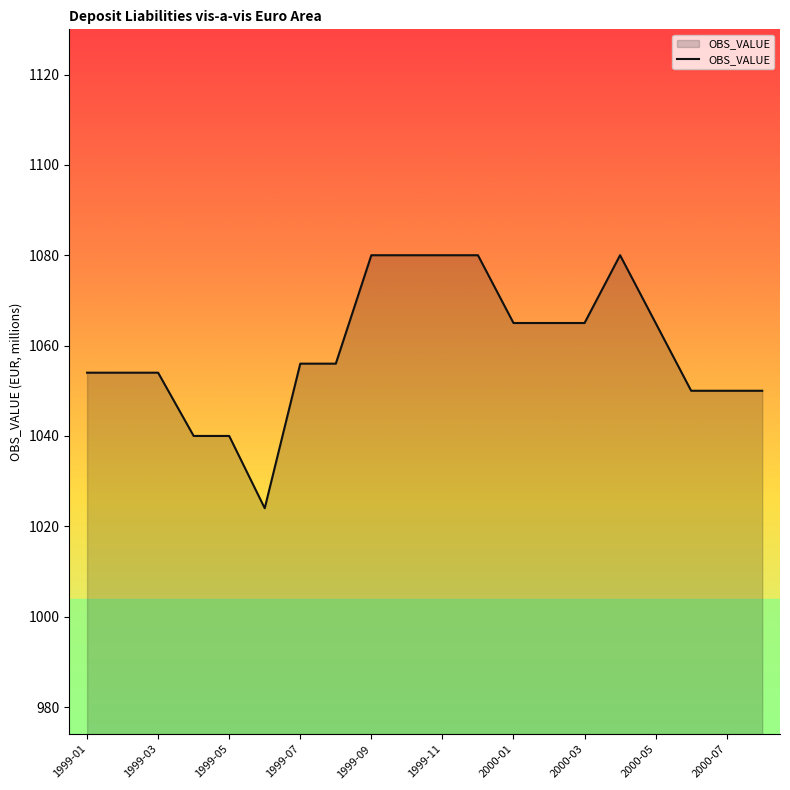

What is the greatest value displayed?

1080